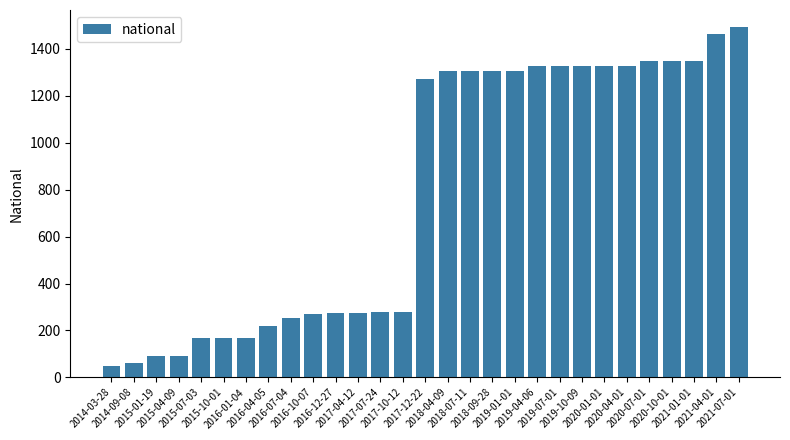

What is the sum of the values at 2019-04-06 and 2020-04-01?

2650